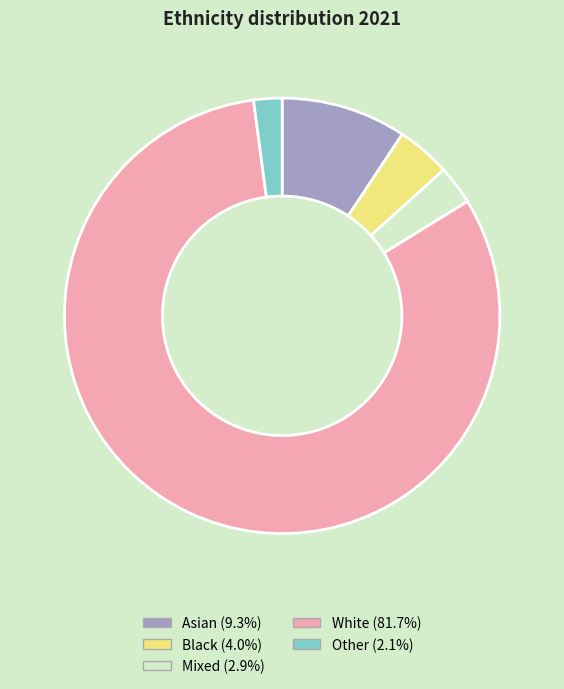

Which category accounts for the majority?

White